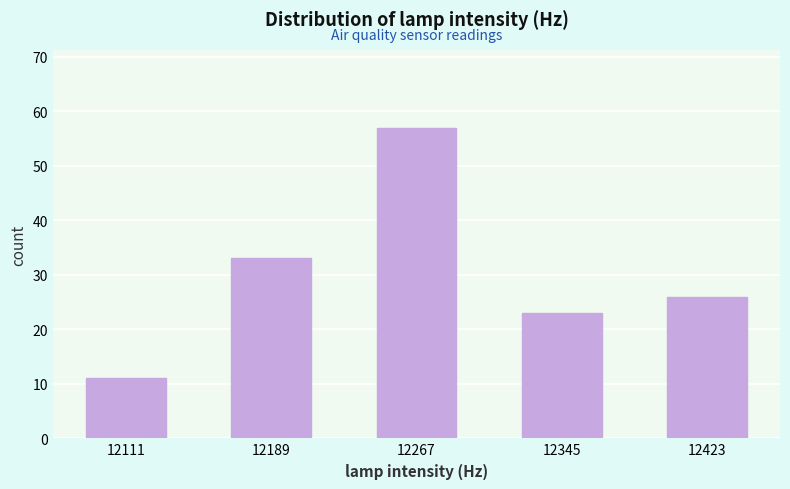

Over which range of the x-axis is the bar tallest?

12230 to 12310